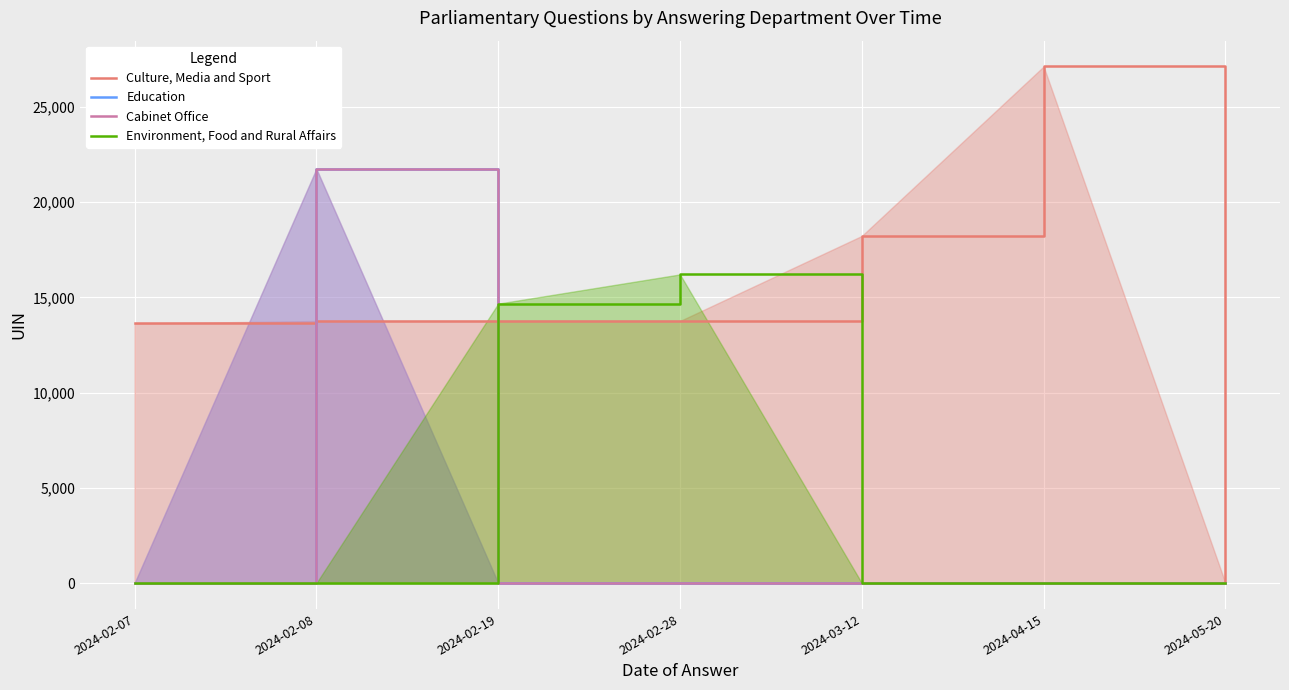

Reading left to right, extract all data points from this chart.

Culture, Media and Sport: 13631	13762	13763	13764	18230	27124	0
Education: 0	21743	0	0	0	0	0
Cabinet Office: 0	21756	0	0	0	0	0
Environment, Food and Rural Affairs: 0	0	14673	16208	0	0	0